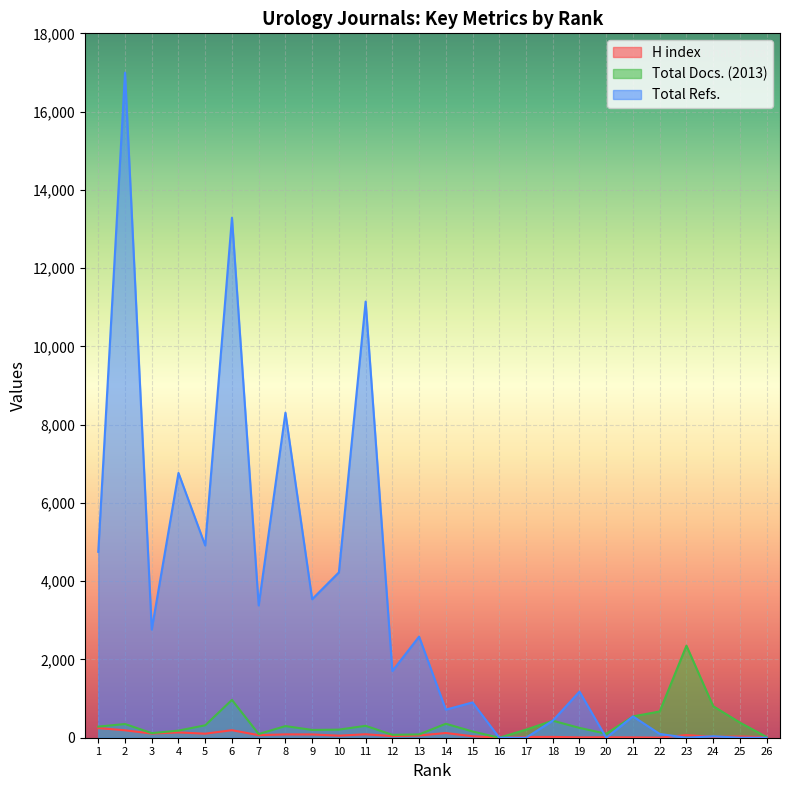

How many values in the Total Docs. (2013) series exceed 284?

12